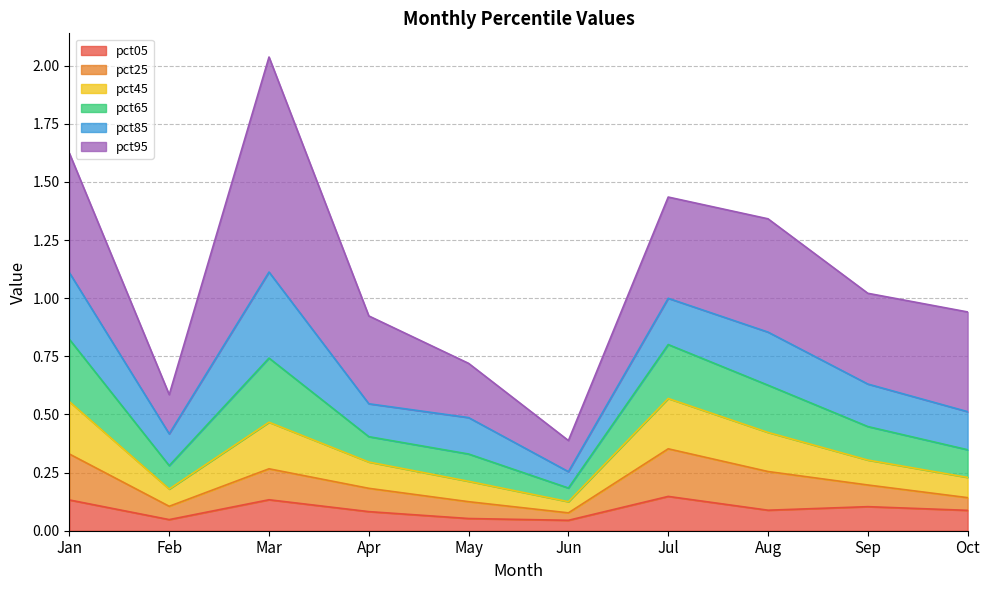

At which label is pct45 closest to 0?

Jun